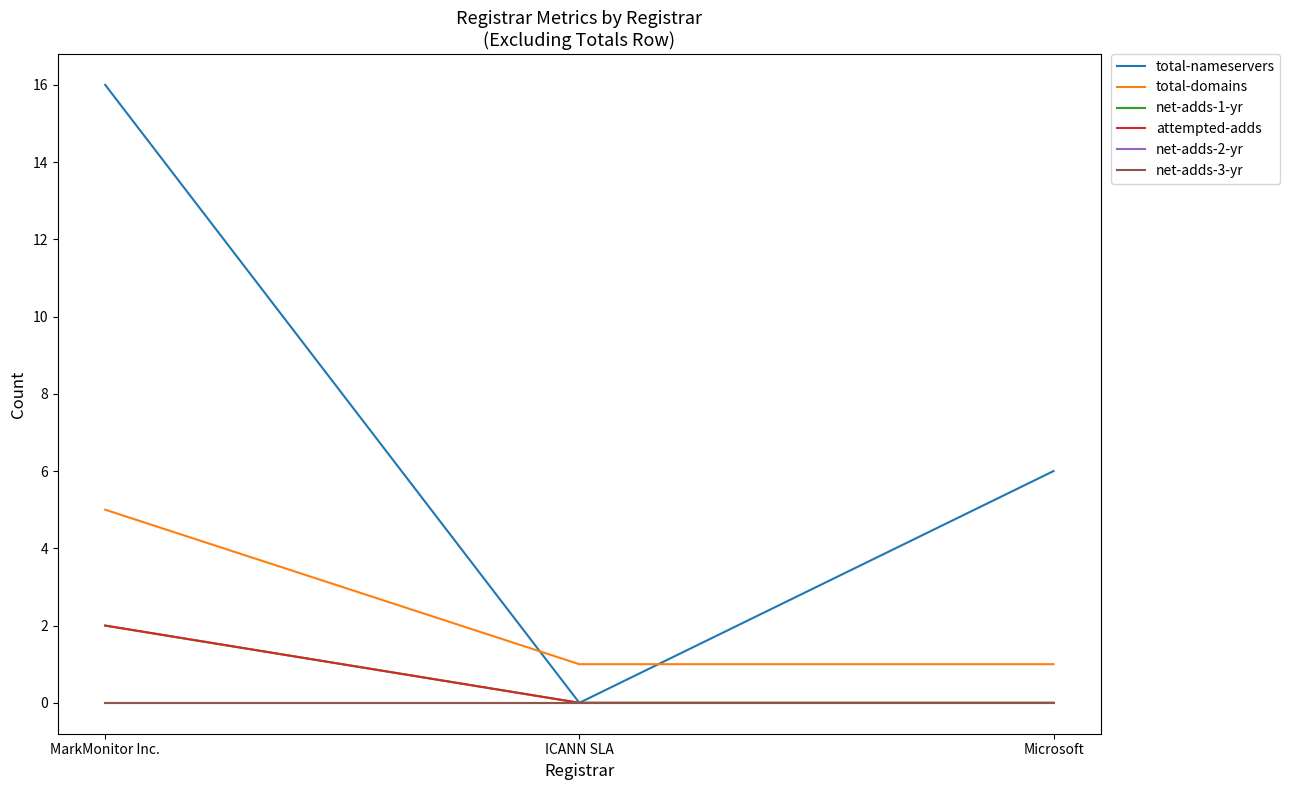

Does the chart have visible grid lines?

No